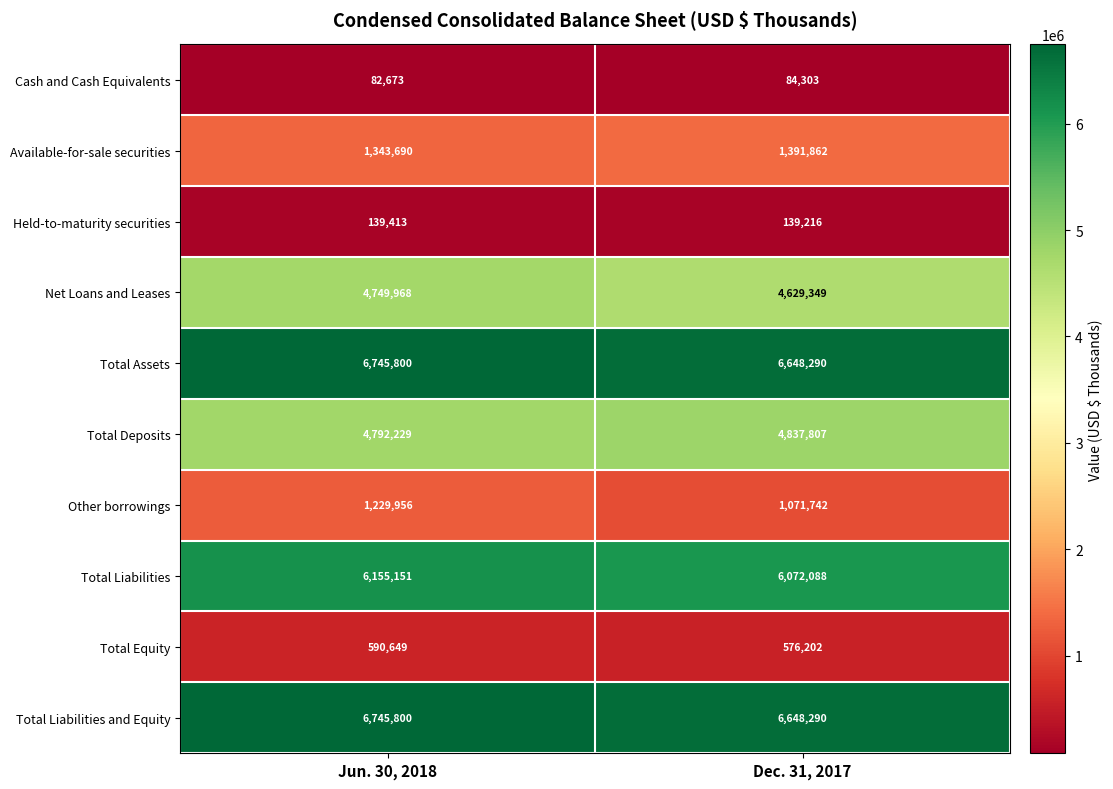

What is the approximate value of Net Loans and Leases at Jun. 30, 2018?

4749968